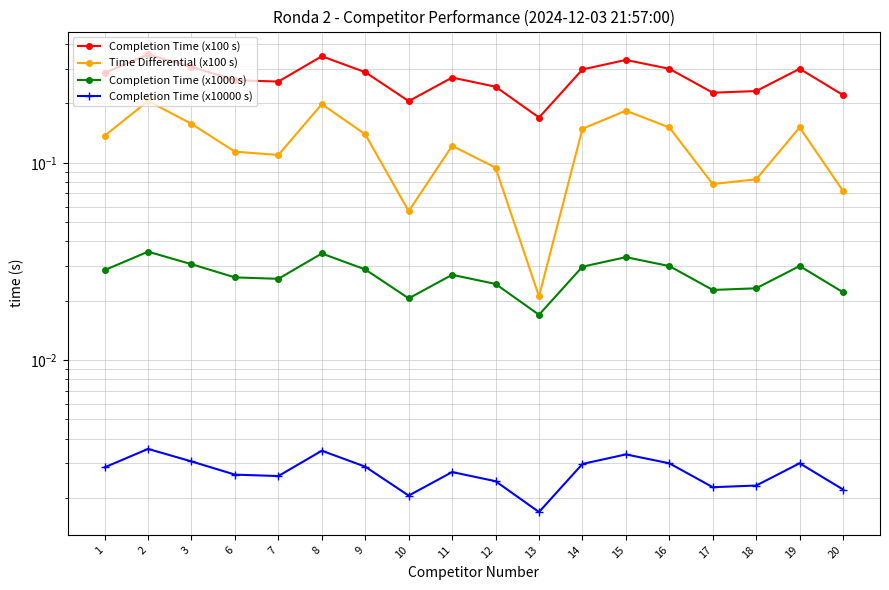

Where is the first local minimum for Completion Time (x10000 s)?

7